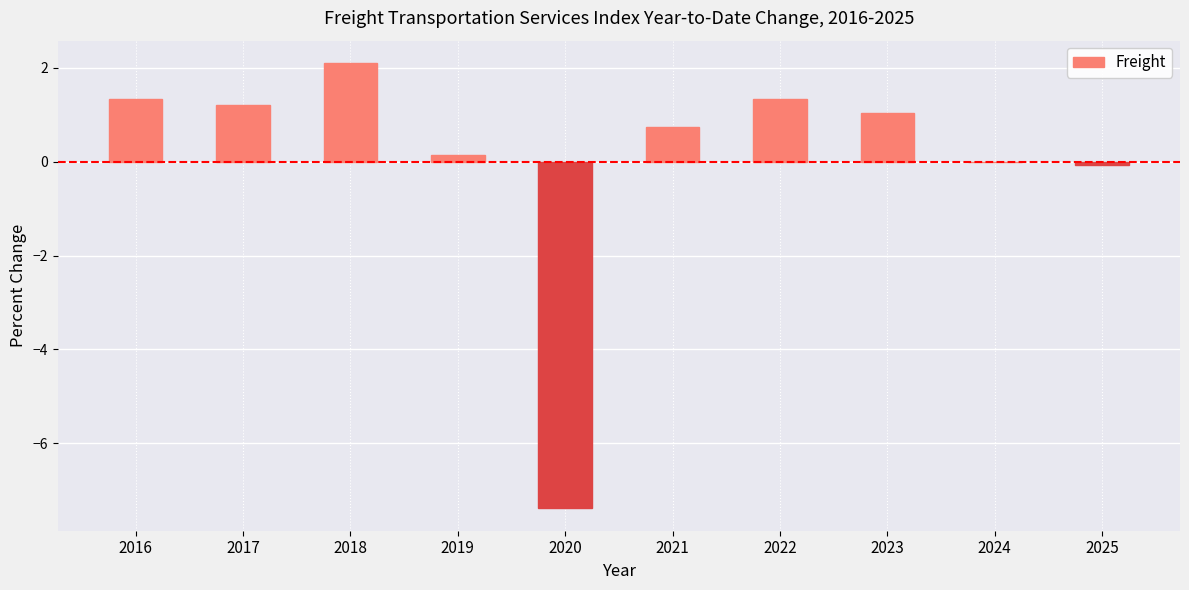

Between 2023 and 2025, which is larger?

2023